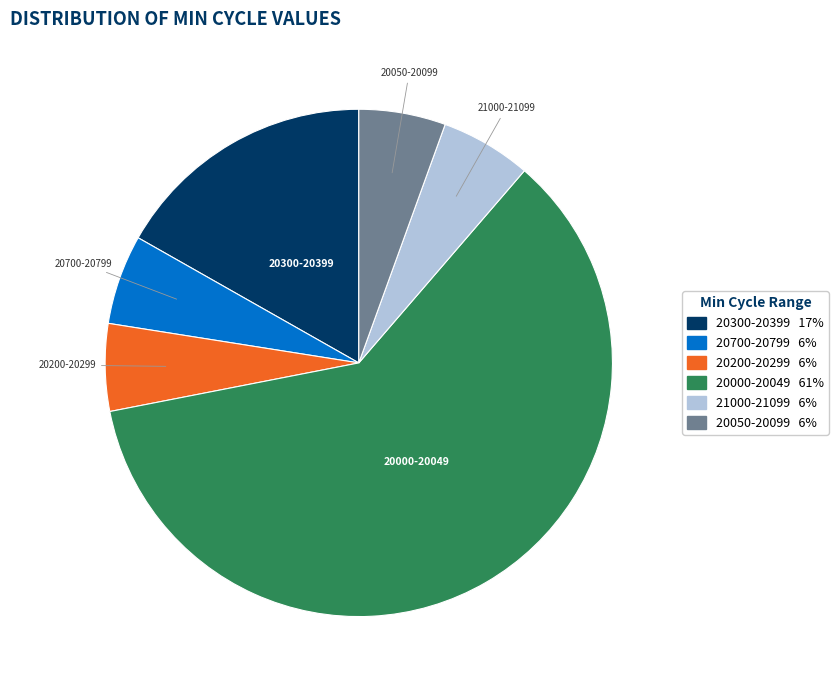

How many slices are in this pie chart?

6